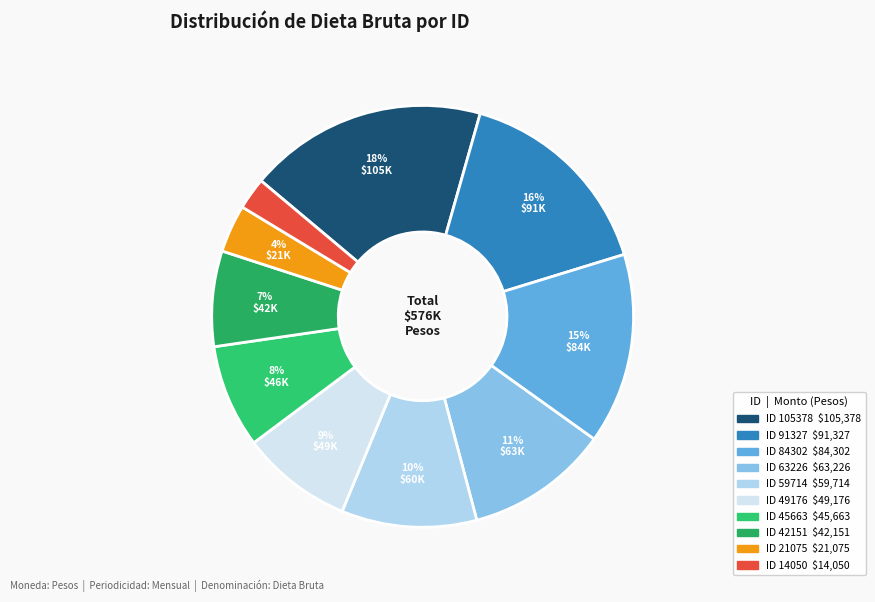

To the nearest percent, what is the average slice percentage?

10%